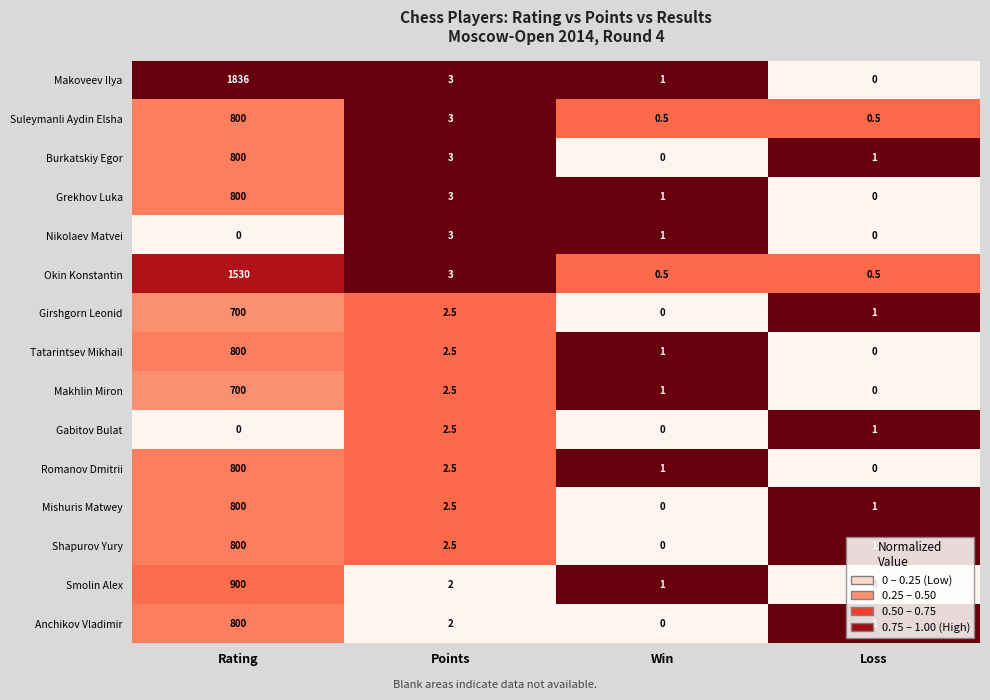

At which category is the sum across all series the highest?

Rating